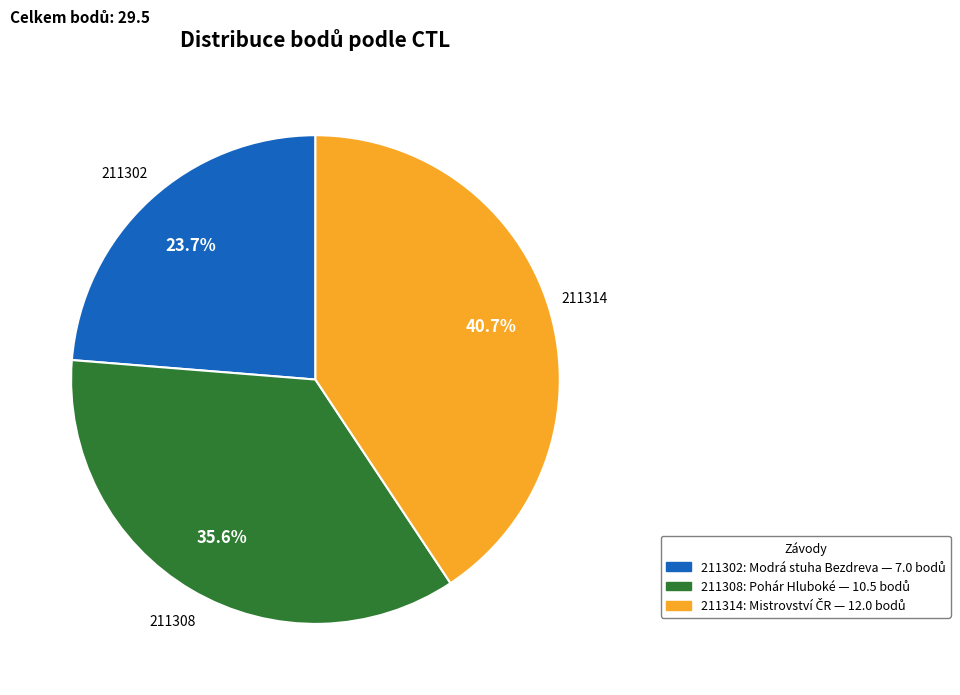

True or false: 211308 accounts for 36% of the total.

True